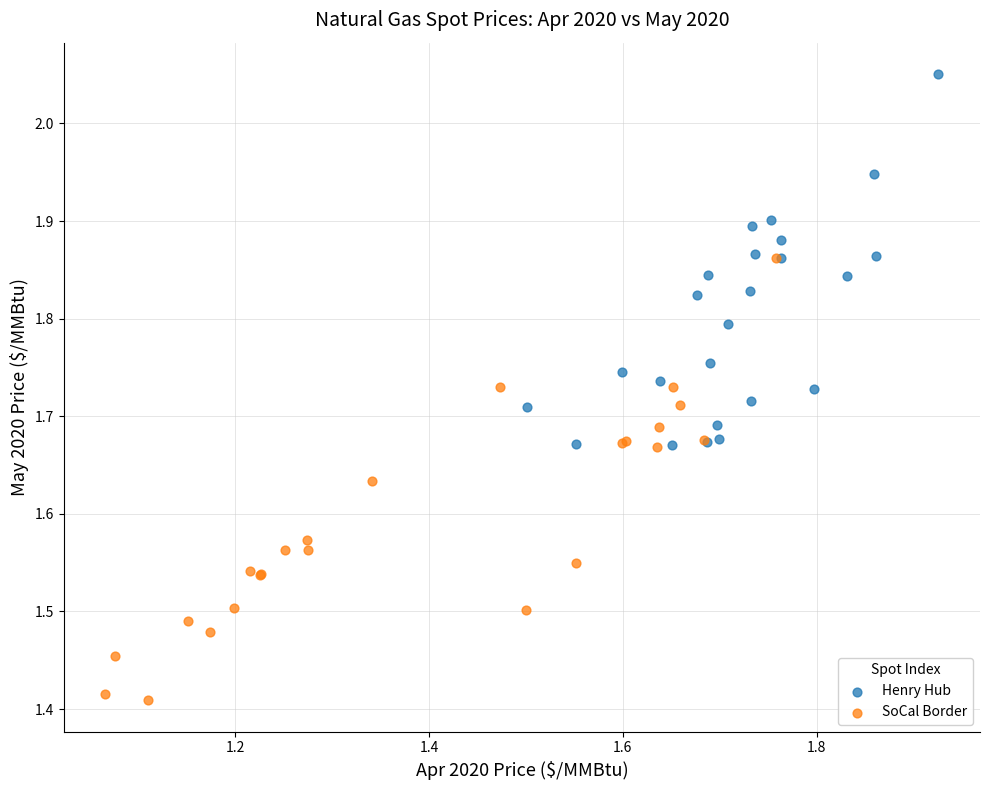

Which series has the widest spread of Y values?

SoCal Border